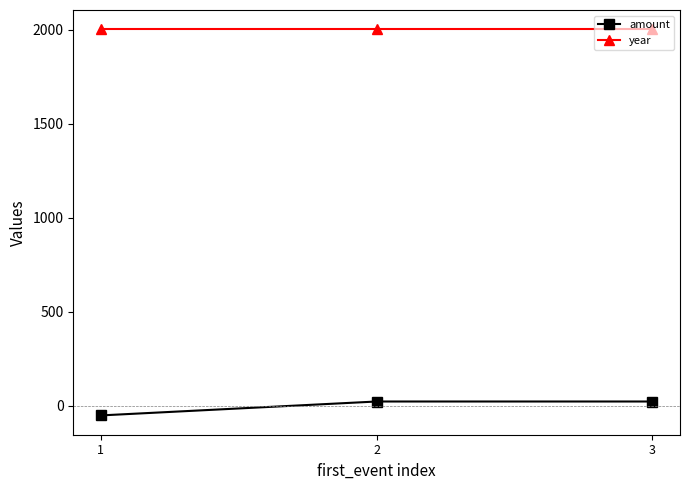

How many data points does each series have?

3